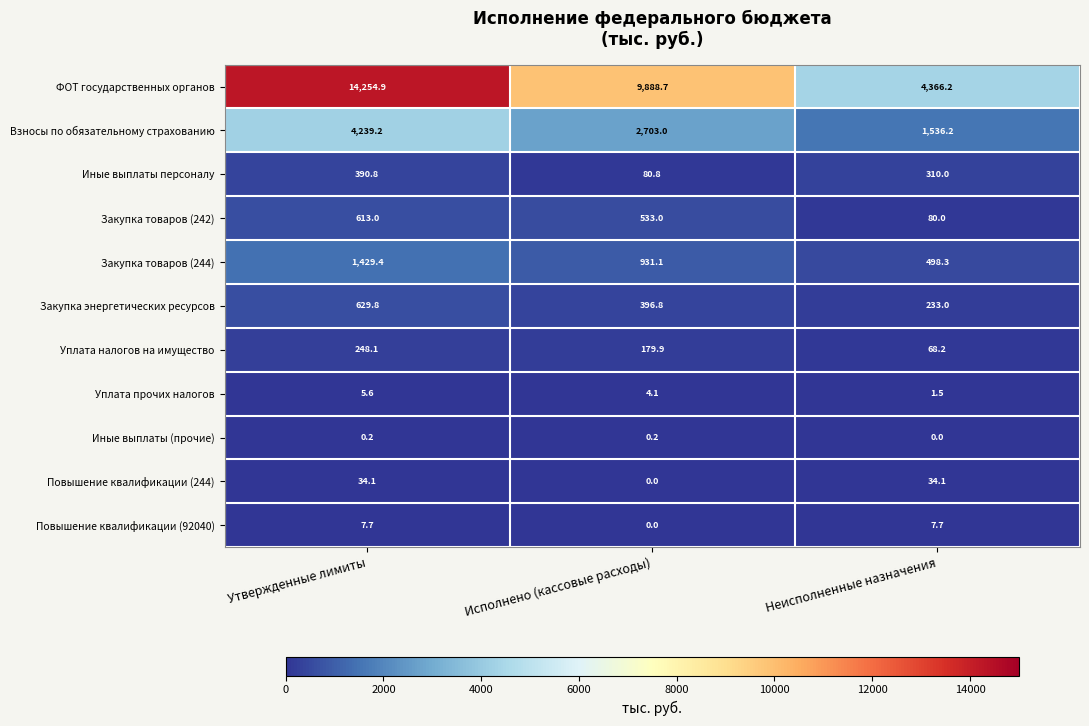

At Неисполненные назначения, list the series in order from largest to smallest.

ФОТ государственных органов, Взносы по обязательному страхованию, Закупка товаров (244), Иные выплаты персоналу, Закупка энергетических ресурсов, Закупка товаров (242), Уплата налогов на имущество, Повышение квалификации (244), Повышение квалификации (92040), Уплата прочих налогов, Иные выплаты (прочие)